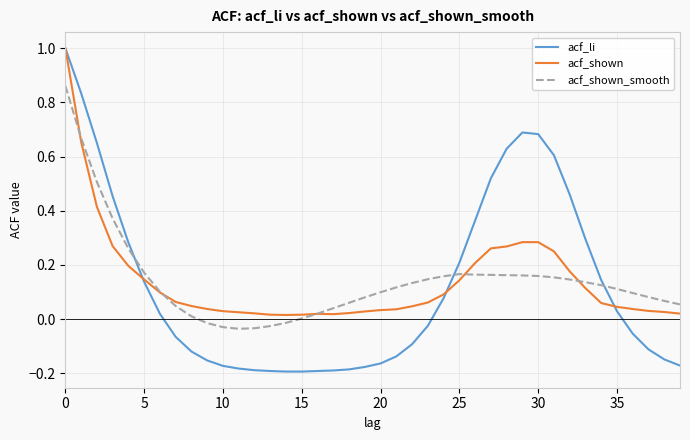

At which category does acf_shown_smooth reach its first local peak?

25